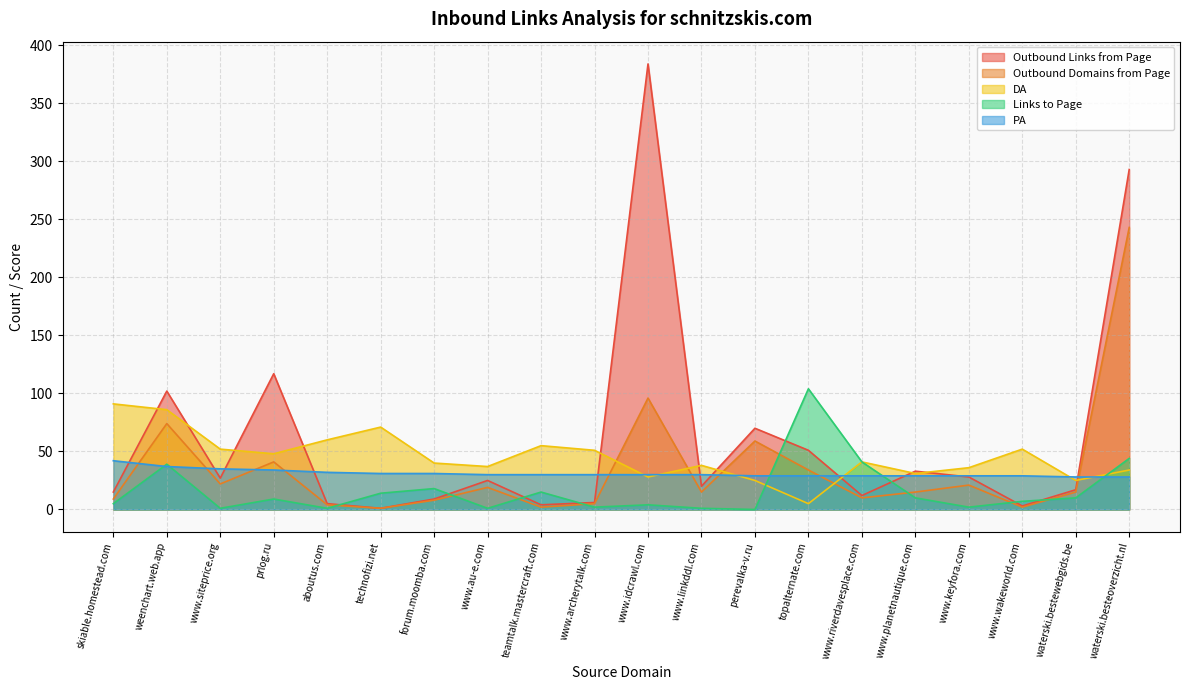

True or false: DA and Links to Page cross at least once.

True